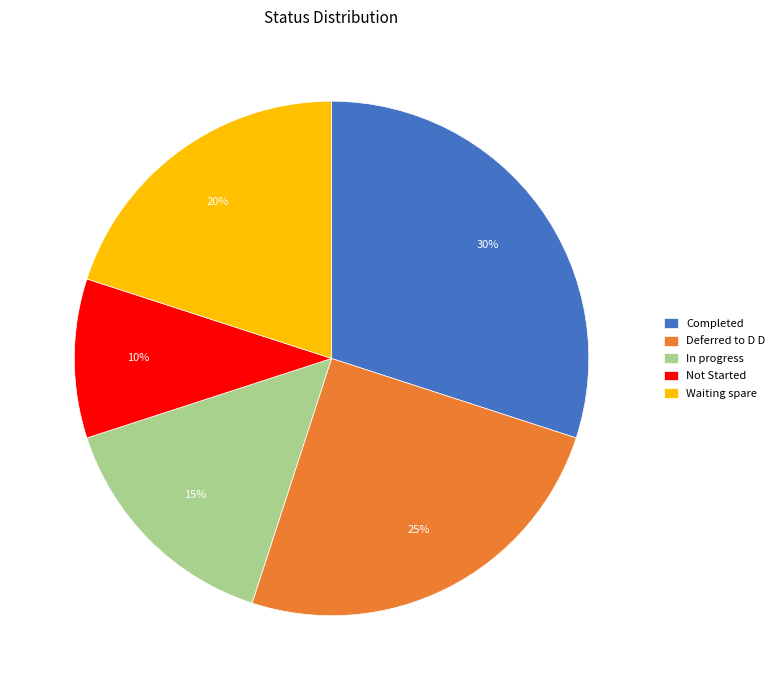

Does any single category account for the majority?

No